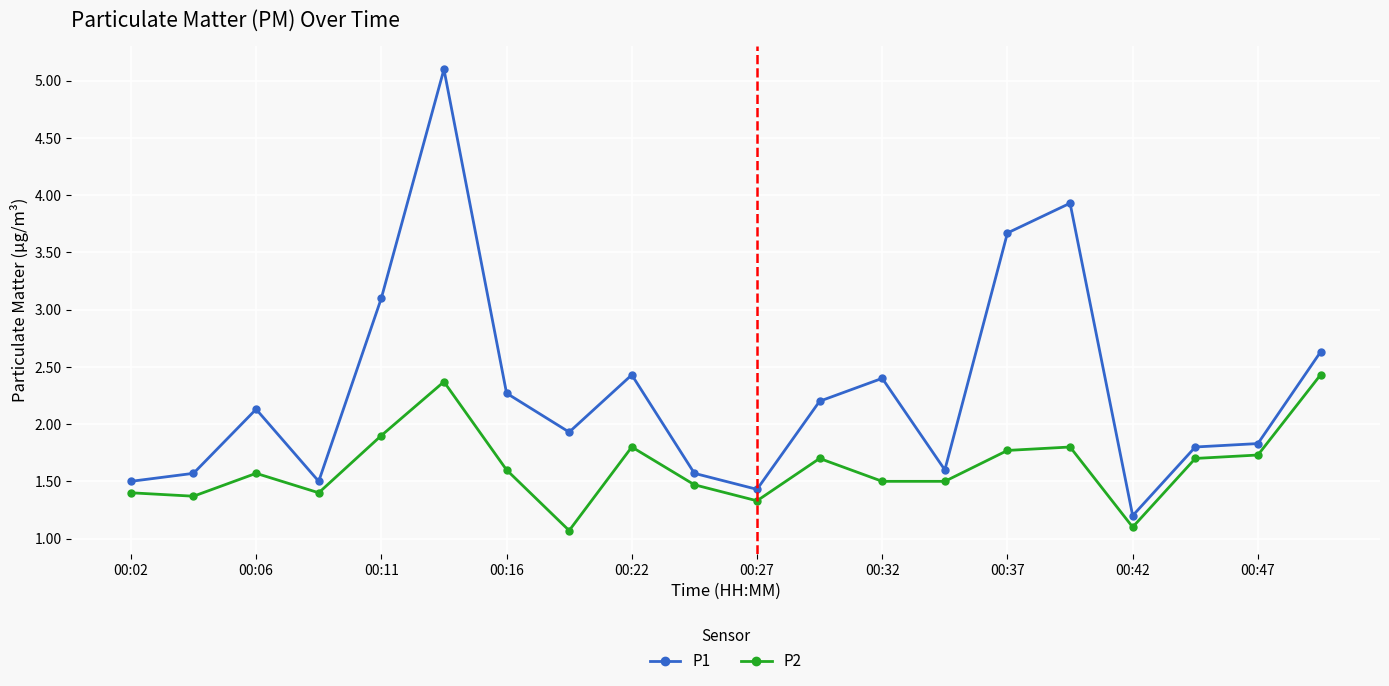

What is the highest value of the P2 series?

2.4